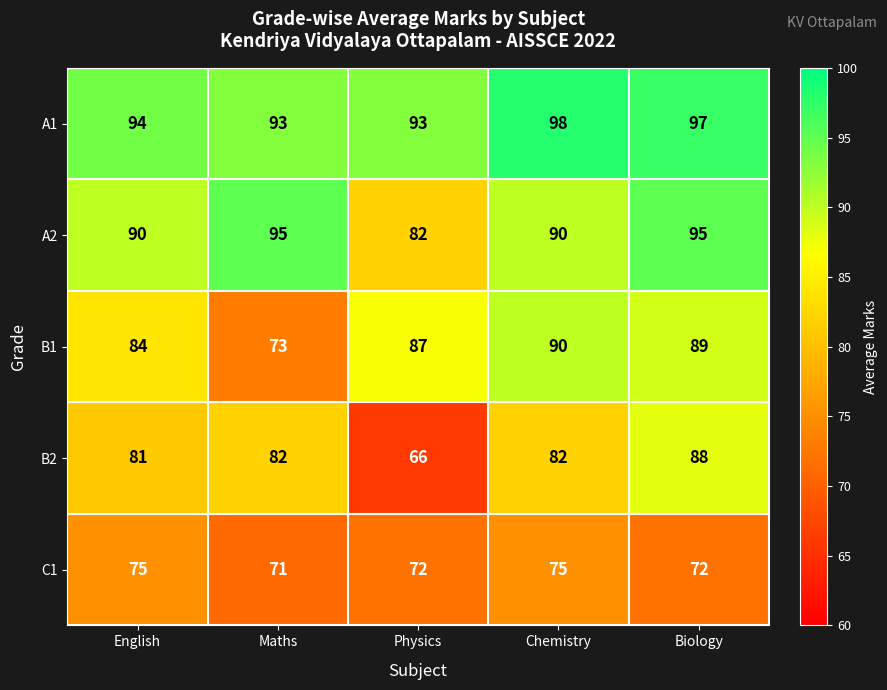

Which series changed the most between Chemistry and Biology?

B2